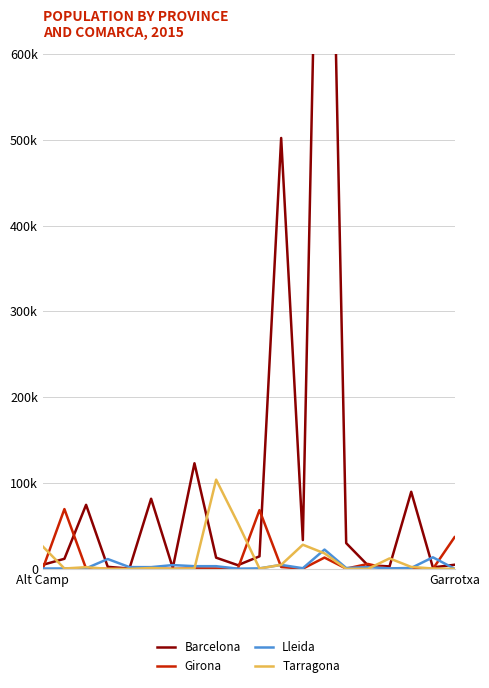

Which series ends up on top after the final intersection of Lleida and Girona?

Girona